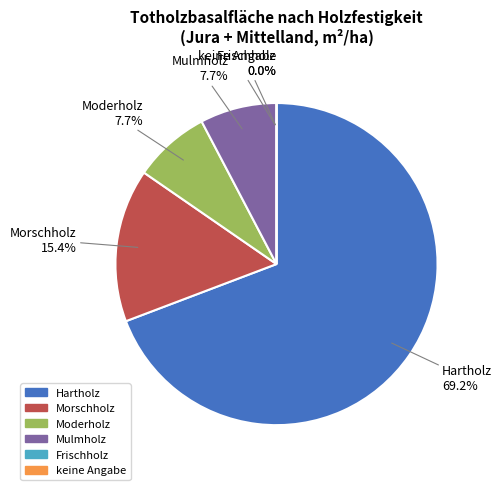

Is there any slice that represents more than half of the pie?

Yes